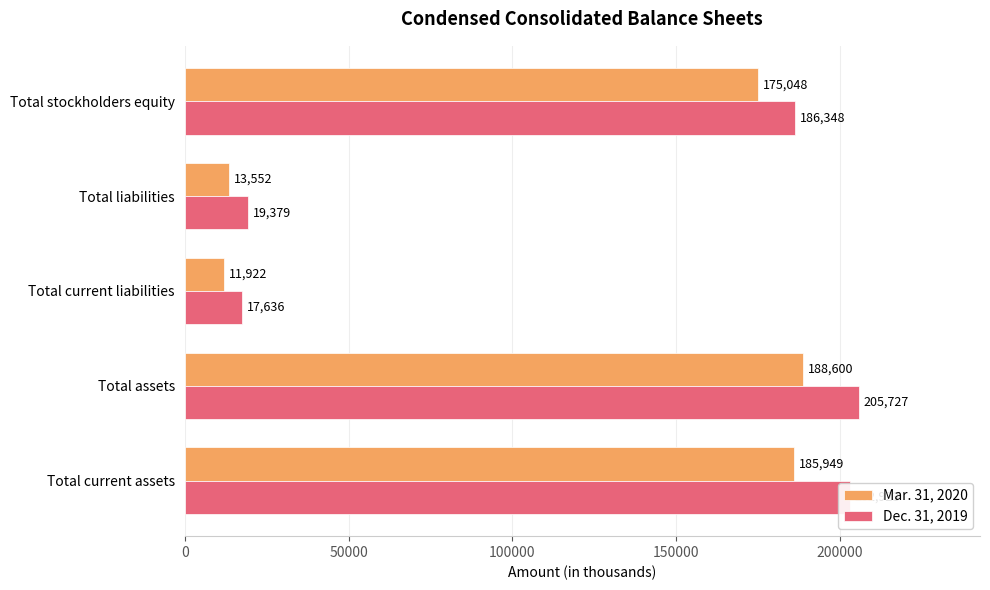

What is the sum of all Mar. 31, 2020 values?

575071